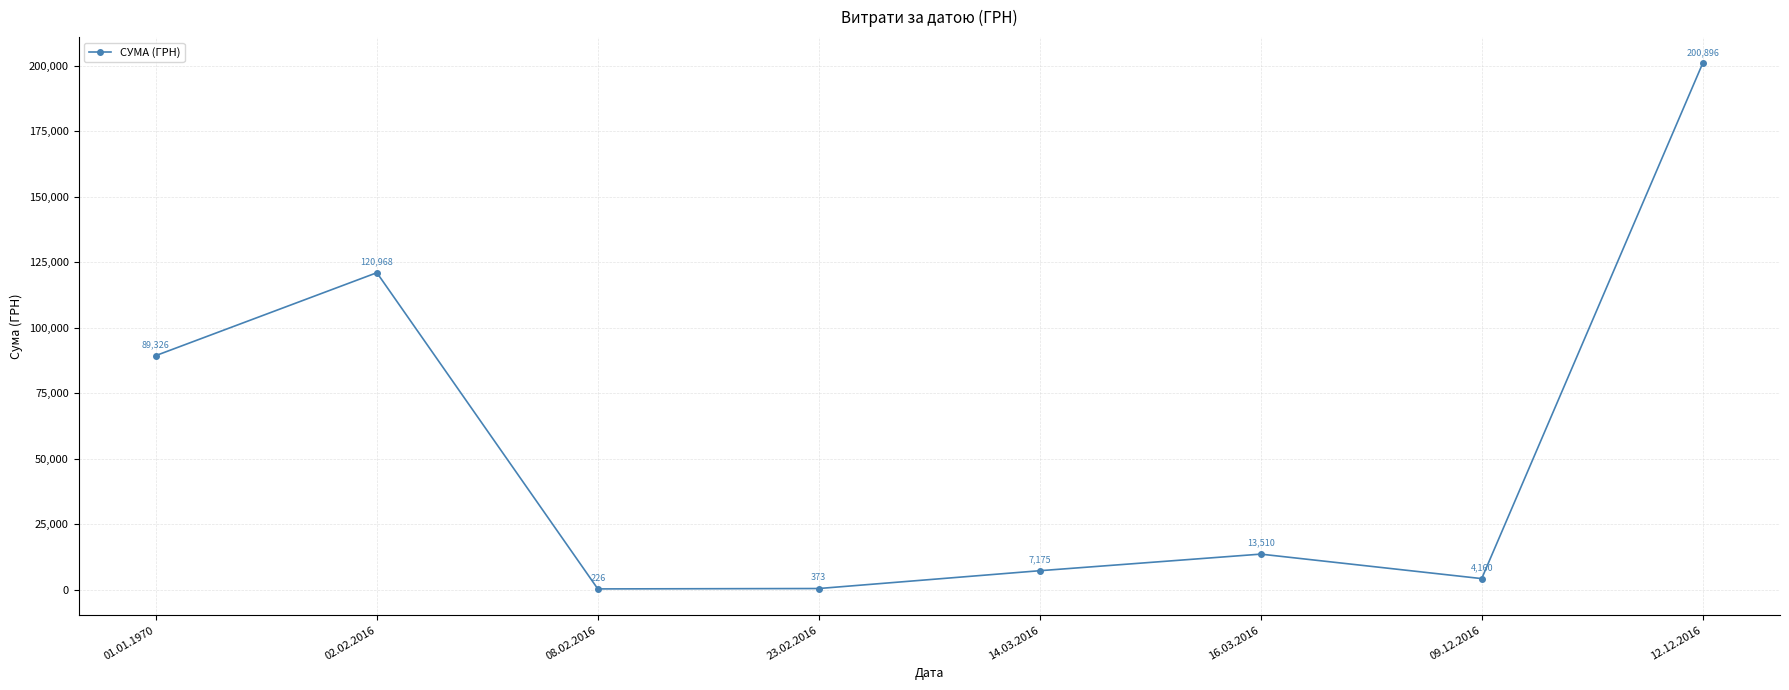

At which label is the value closest to 100561?

01.01.1970